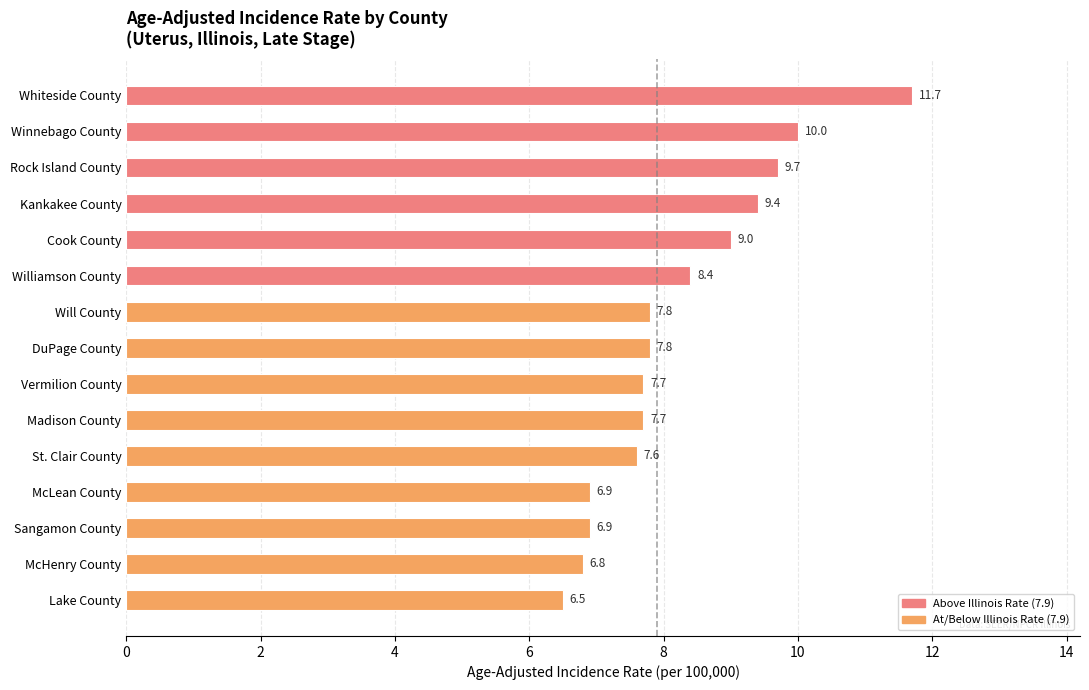

Is it true that the value at Vermilion County is 12.0?

False